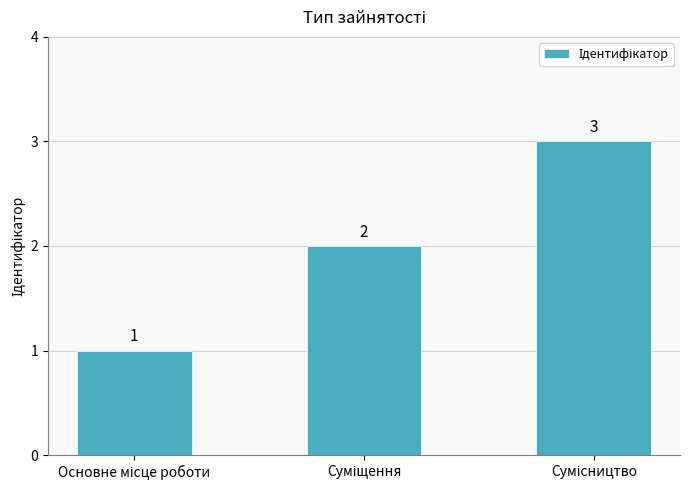

Count the values in the range 1 to 3.

3